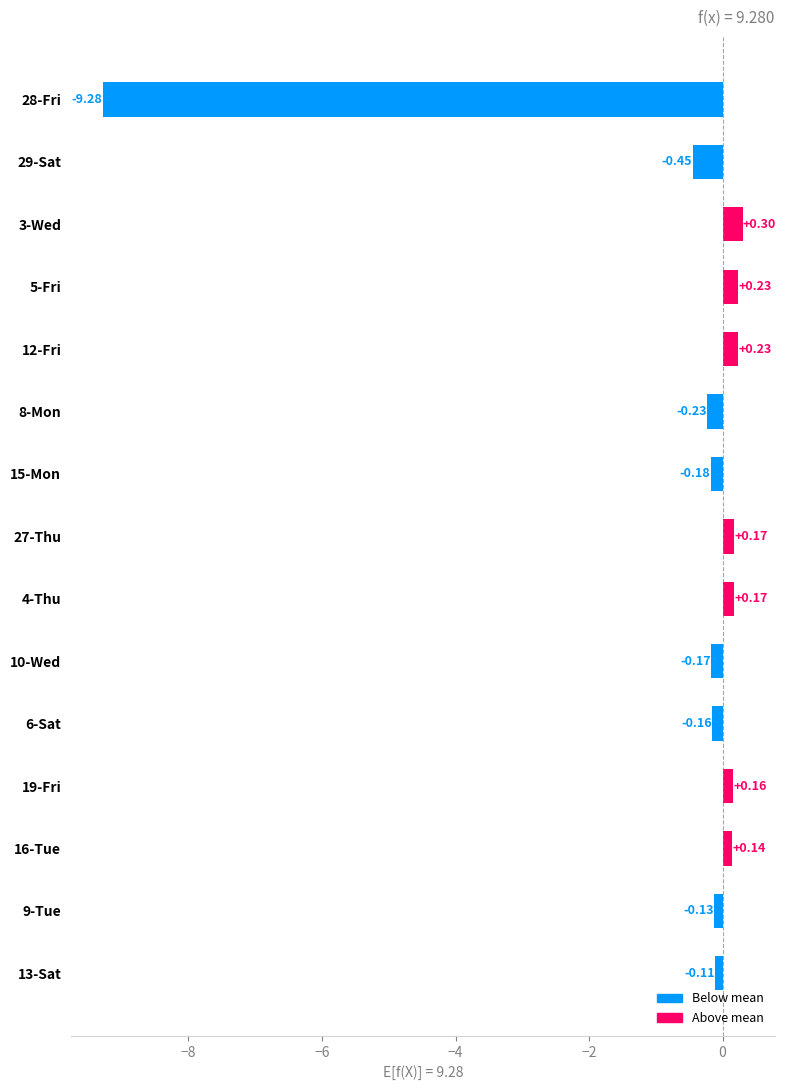

Which has a higher value, 16-Tue or 10-Wed?

16-Tue